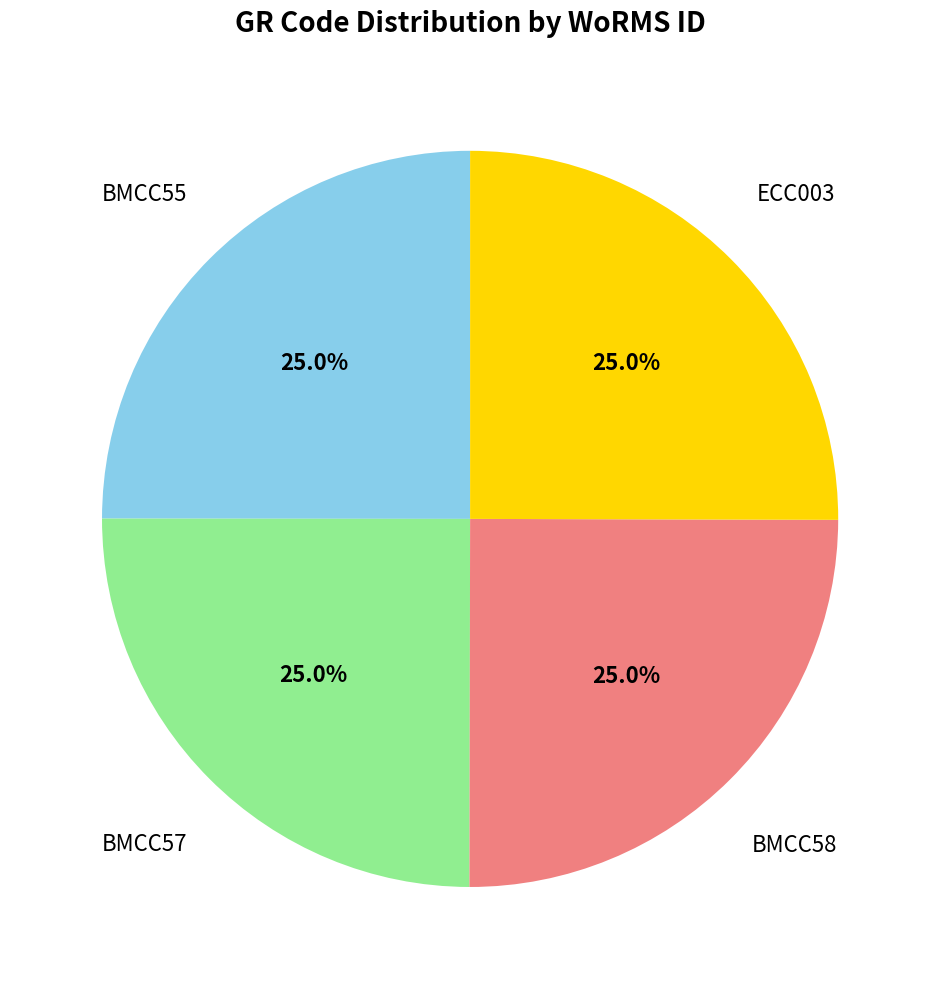

How many segments does this pie chart have?

4